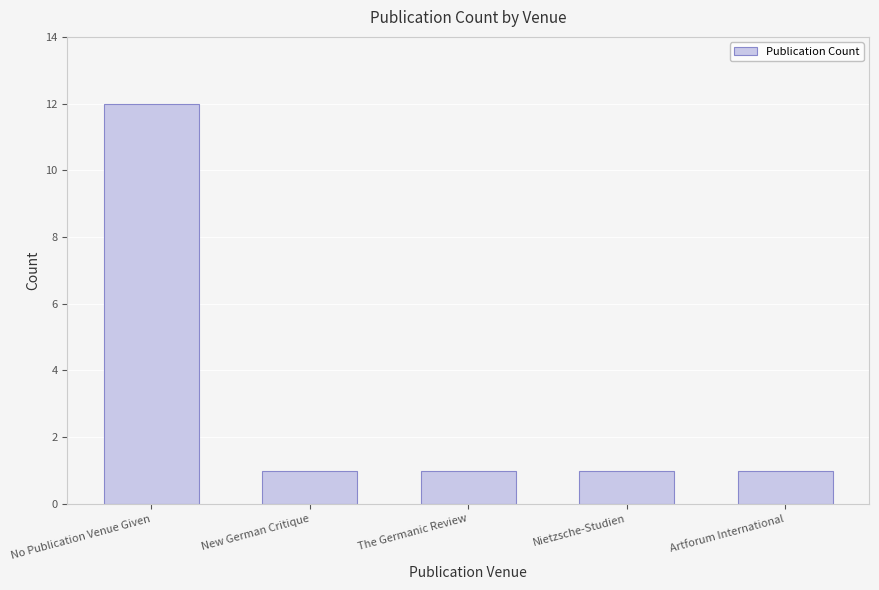

The value at Nietzsche-Studien is 1. True or false?

True